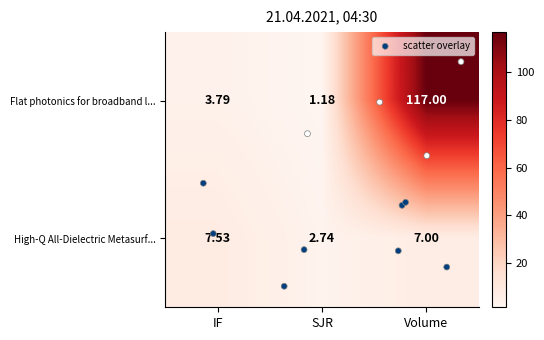

Which series has the widest spread of values?

Flat photonics for broadband l...